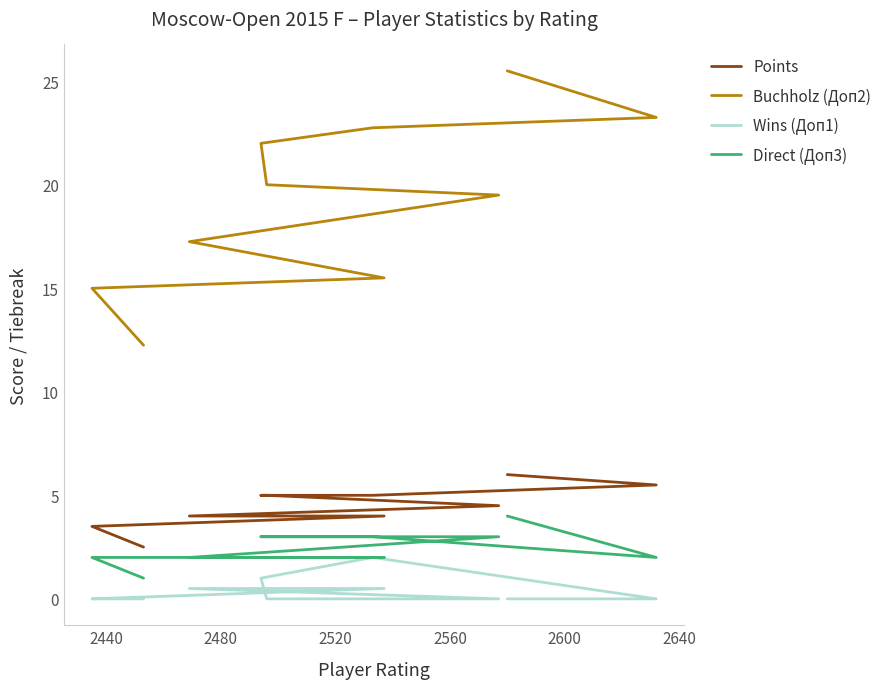

What is the sum of all Buchholz (Доп2) values?

193.0